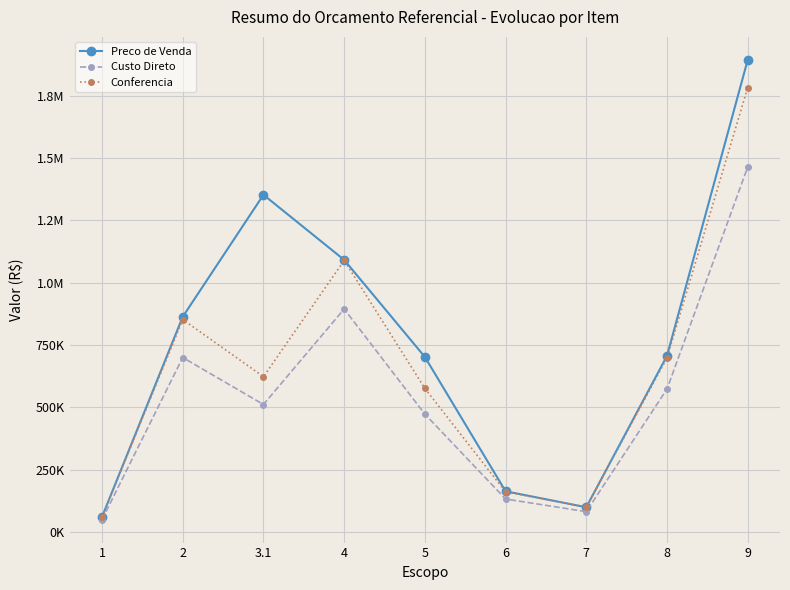

Rank the series at 2 from highest to lowest value.

Preco de Venda, Conferencia, Custo Direto